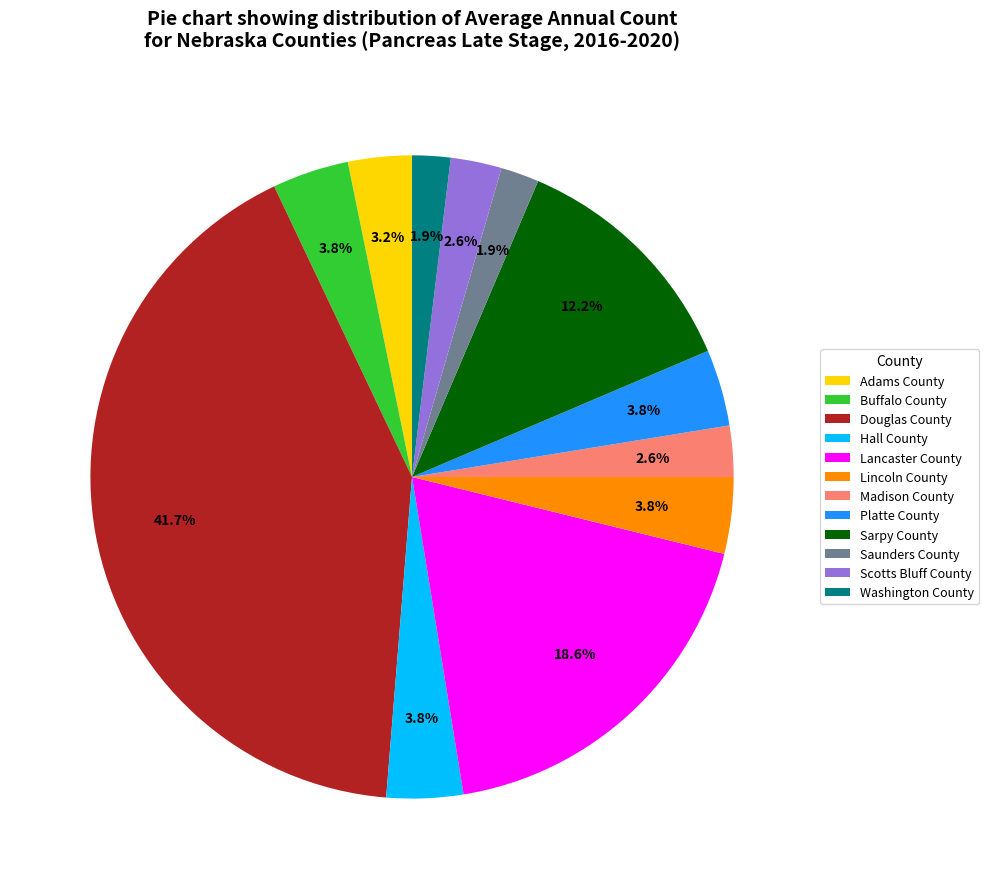

How much of the chart is everything except Saunders County?

98.1%